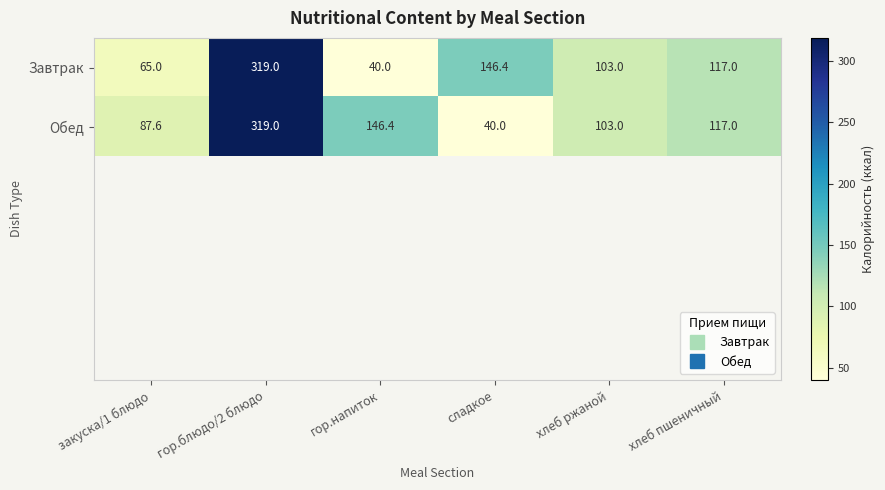

List the series in order of their overall mean, highest first.

Обед, Завтрак